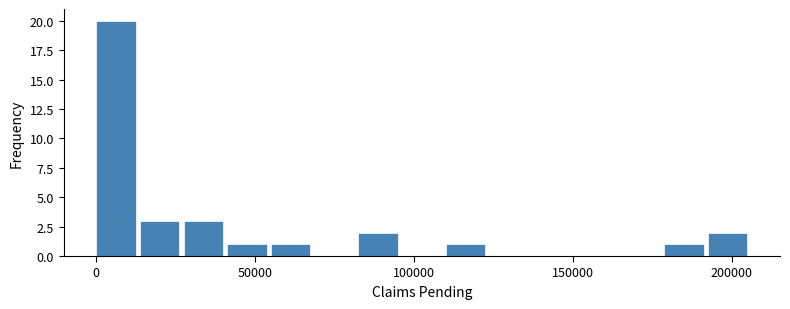

Read against the x-axis, roughly where is the centre of the tallest bar?

5000